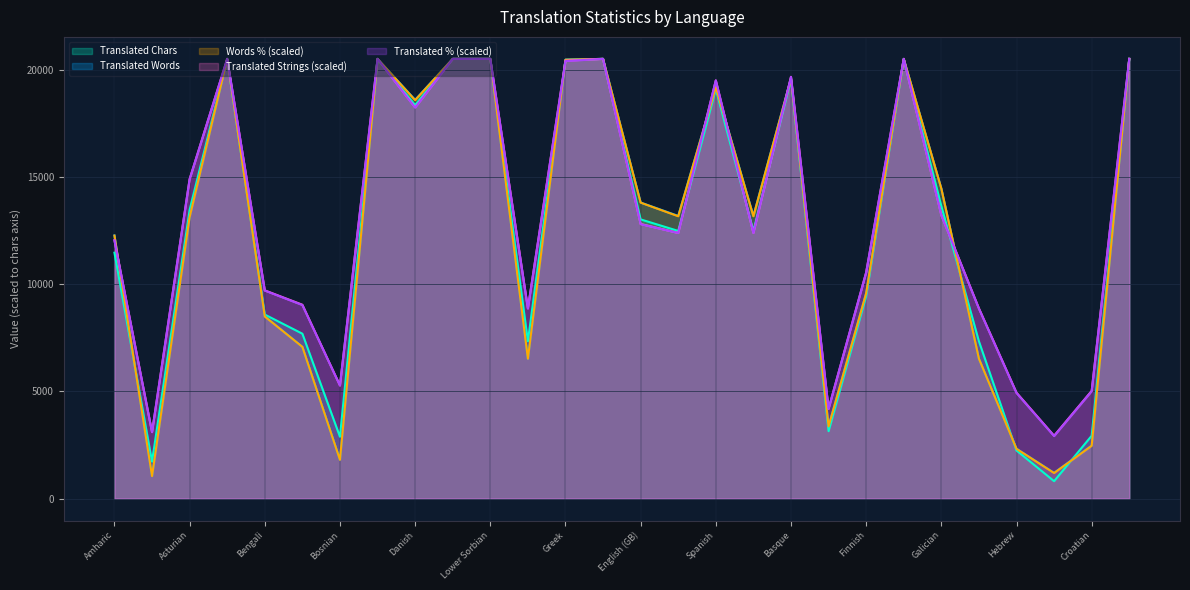

Reading left to right, extract all data points from this chart.

translated_words: Amharic=12267.1	Arabic=1048.6	Asturian=13127.8	Bulgarian=20498.0	Bengali=8498.0	Tibetan=7073.4	Bosnian=1810.4	Catalan=20498.0	Danish=18588.7	German=20498.0	Lower Sorbian=20498.0	Dzongkha=6519.4	Greek=20458.4	English=20498.0	English (GB)=13800.5	Esperanto=13177.3	Spanish=19182.2	Estonian=13177.3	Basque=19587.9	Persian=3373.5	Finnish=9576.3	French=20498.0	Galician=14453.5	Gujarati=6519.4	Hebrew=2324.8	Hindi=1197.0	Croatian=2473.2	Upper Sorbian=20498.0
translated_chars: Amharic=11461.0	Arabic=1722.0	Asturian=13457.0	Bulgarian=20498.0	Bengali=8577.0	Tibetan=7685.0	Bosnian=2880.0	Catalan=20498.0	Danish=18343.0	German=20498.0	Lower Sorbian=20498.0	Dzongkha=7331.0	Greek=20455.0	English=20498.0	English (GB)=13014.0	Esperanto=12476.0	Spanish=19092.0	Estonian=12476.0	Basque=19541.0	Persian=3140.0	Finnish=9435.0	French=20498.0	Galician=13634.0	Gujarati=7331.0	Hebrew=2241.0	Hindi=809.0	Croatian=2928.0	Upper Sorbian=20498.0
translated_words_percent: Amharic=12257.8	Arabic=1045.4	Asturian=13118.7	Bulgarian=20498.0	Bengali=8486.2	Tibetan=7071.8	Bosnian=1803.8	Catalan=20498.0	Danish=18571.2	German=20498.0	Lower Sorbian=20498.0	Dzongkha=6518.4	Greek=20457.0	English=20498.0	English (GB)=13795.2	Esperanto=13159.7	Spanish=19165.6	Estonian=13159.7	Basque=19575.6	Persian=3361.7	Finnish=9572.6	French=20498.0	Galician=14451.1	Gujarati=6518.4	Hebrew=2316.3	Hindi=1188.9	Croatian=2459.8	Upper Sorbian=20498.0
translated: Amharic=12047.8	Arabic=3095.6	Asturian=14892.4	Bulgarian=20498.0	Bengali=9705.2	Tibetan=9035.9	Bosnian=5270.9	Catalan=20498.0	Danish=18239.0	German=20498.0	Lower Sorbian=20498.0	Dzongkha=8868.5	Greek=20414.3	English=20498.0	English (GB)=12800.8	Esperanto=12382.5	Spanish=19494.0	Estonian=12382.5	Basque=19661.3	Persian=4183.3	Finnish=10541.8	French=20498.0	Galician=13219.1	Gujarati=8868.5	Hebrew=4936.3	Hindi=2928.3	Croatian=5019.9	Upper Sorbian=20498.0
translated_percent: Amharic=12032.3	Arabic=3095.2	Asturian=14881.5	Bulgarian=20498.0	Bengali=9695.6	Tibetan=9019.1	Bosnian=5268.0	Catalan=20498.0	Danish=18222.7	German=20498.0	Lower Sorbian=20498.0	Dzongkha=8855.1	Greek=20395.5	English=20498.0	English (GB)=12790.8	Esperanto=12380.8	Spanish=19493.6	Estonian=12380.8	Basque=19657.6	Persian=4181.6	Finnish=10536.0	French=20498.0	Galician=13200.7	Gujarati=8855.1	Hebrew=4919.5	Hindi=2910.7	Croatian=5001.5	Upper Sorbian=20498.0